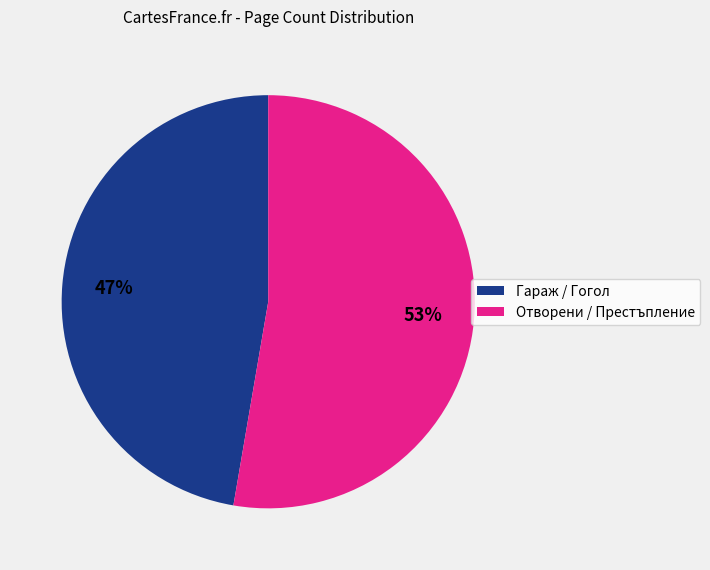

Is there a majority slice in this chart?

Yes